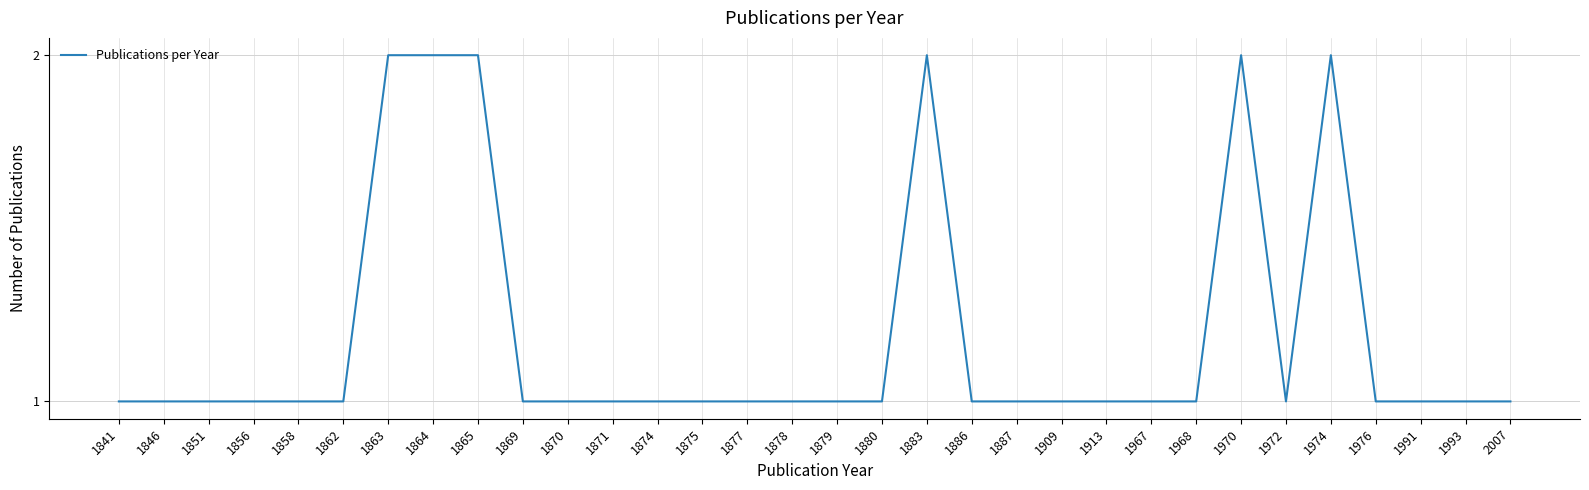

Count the values in the range 1 to 2.

32